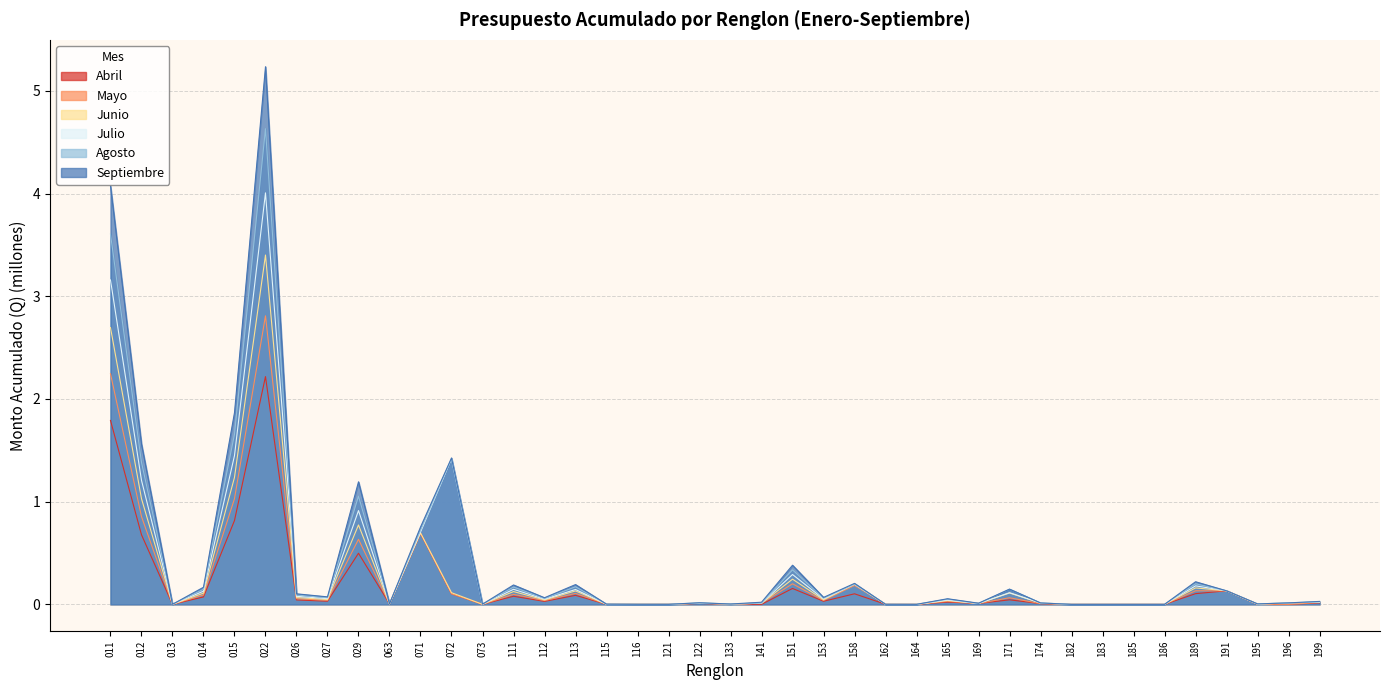

What is the average value of the Abril series?

0.2